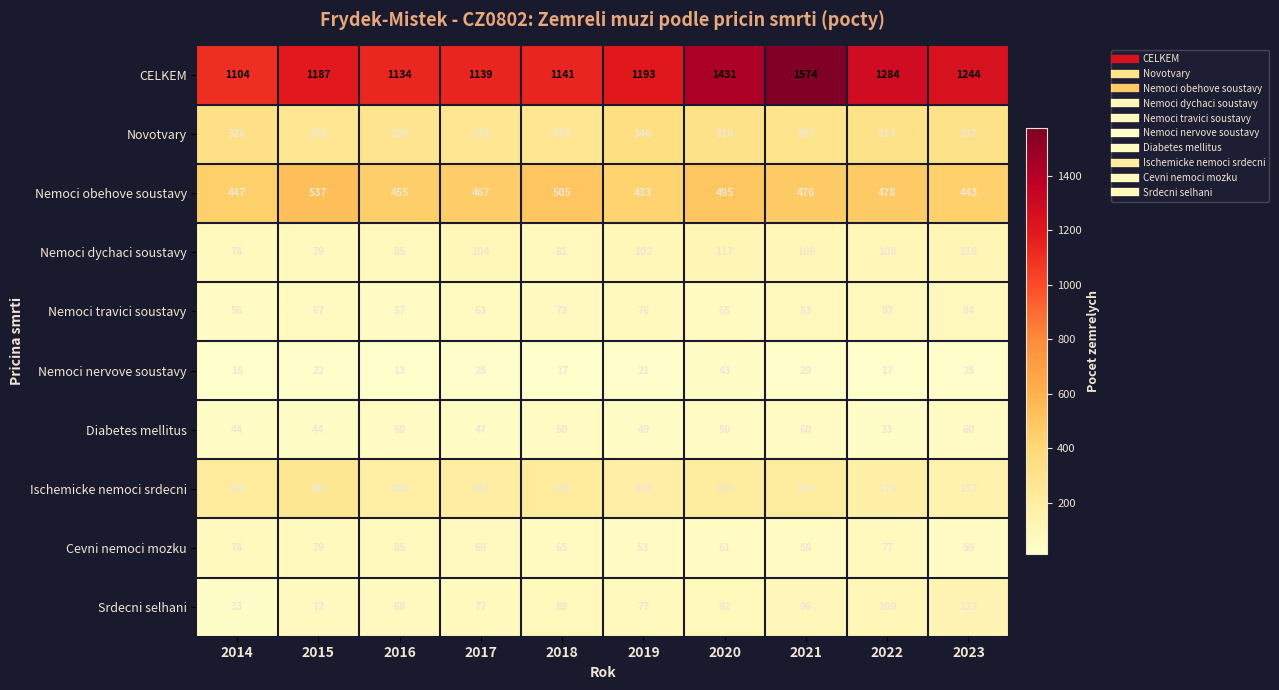

Read the Nemoci obehove soustavy value at 2017, to the nearest 50.

450